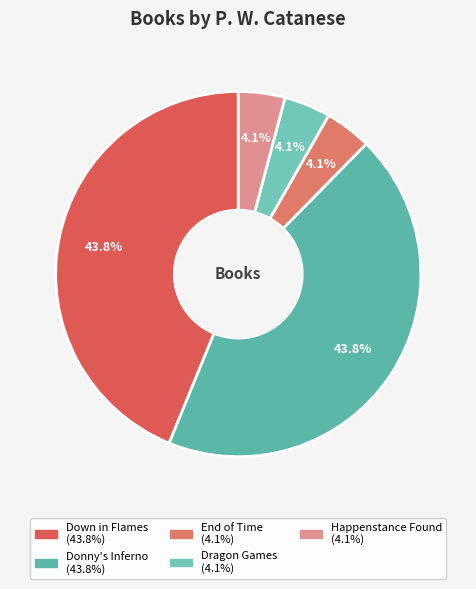

The End of Time slice represents 4% of the pie. True or false?

True